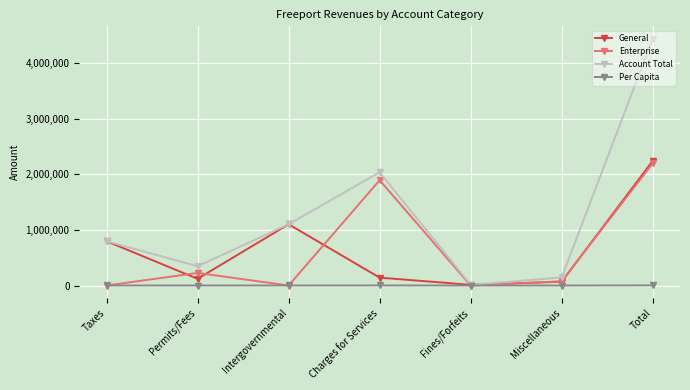

At which category does Account Total reach its first local peak?

Charges for Services